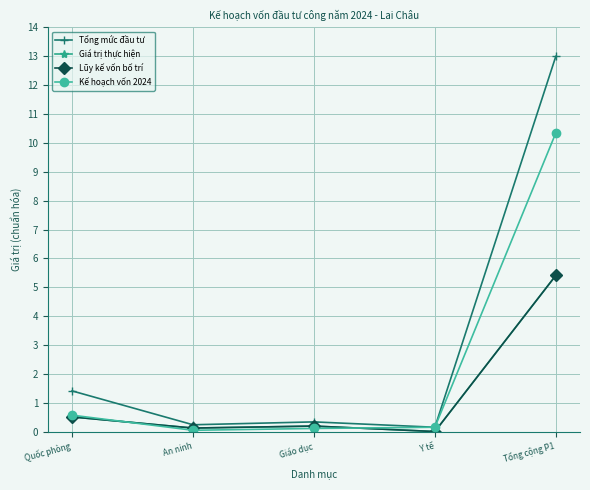

At which label does Tổng mức đầu tư reach its minimum?

Y tế